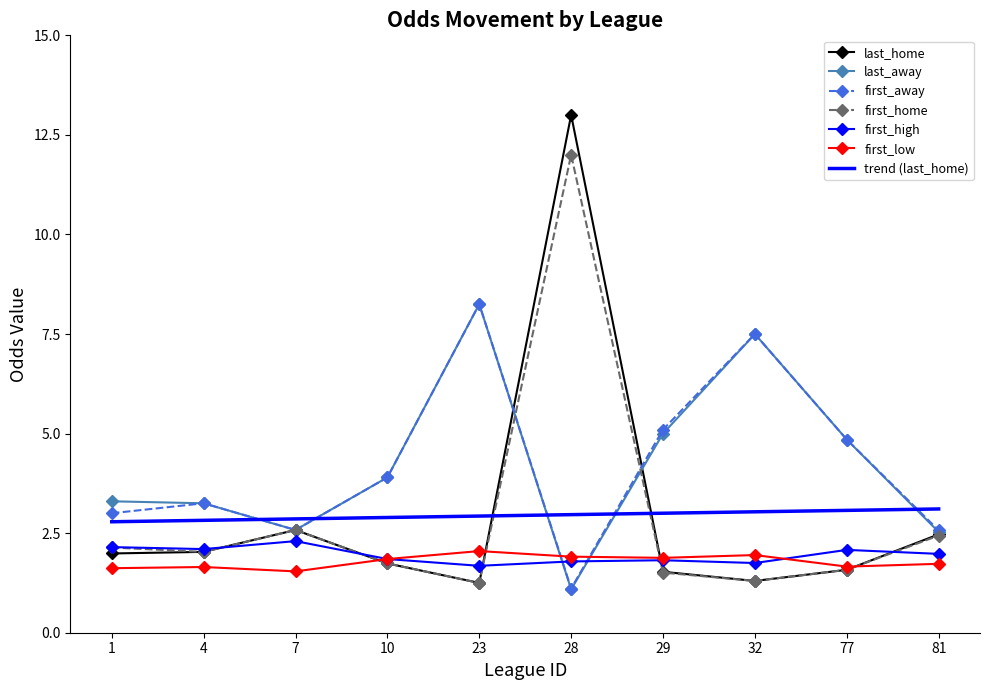

Which category has the lowest value in the last_away series?

28